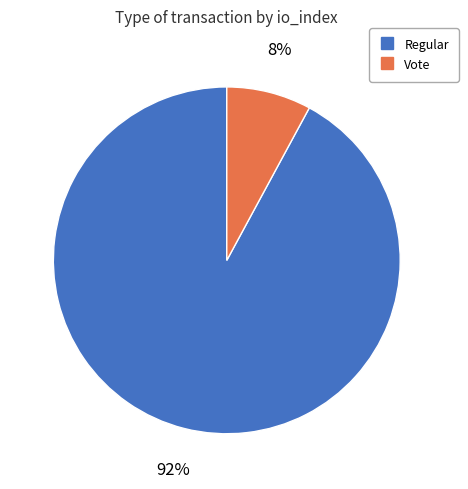

Rank the categories by value from highest to lowest.

Regular, Vote